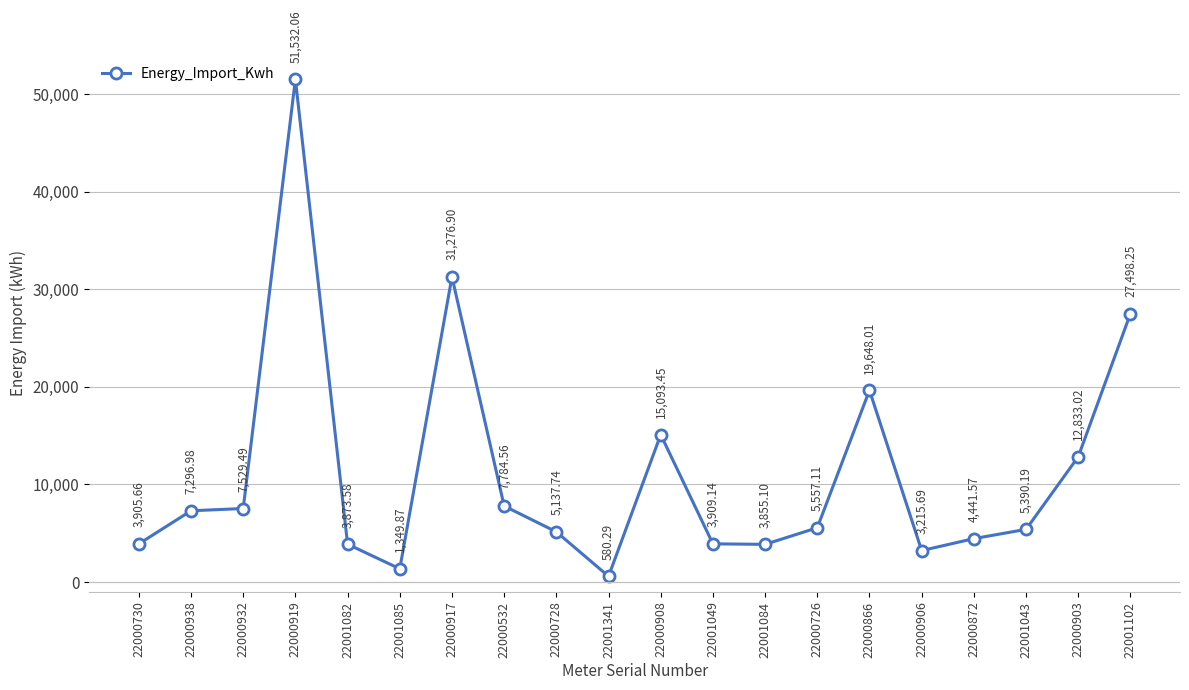

How many values exceed 5557?

10